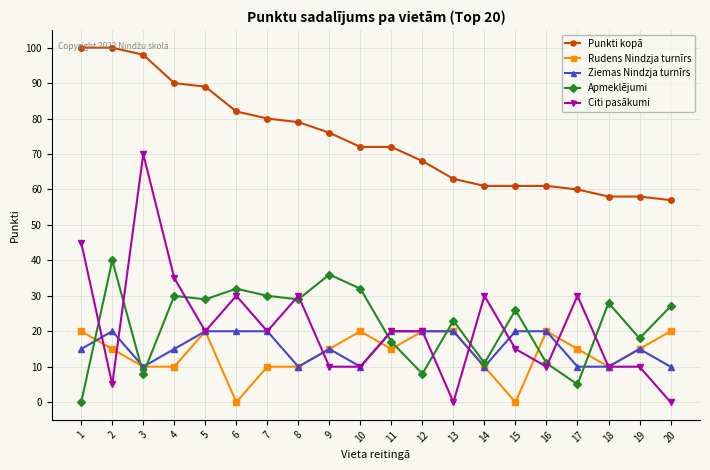

How many data points does each series have?

20